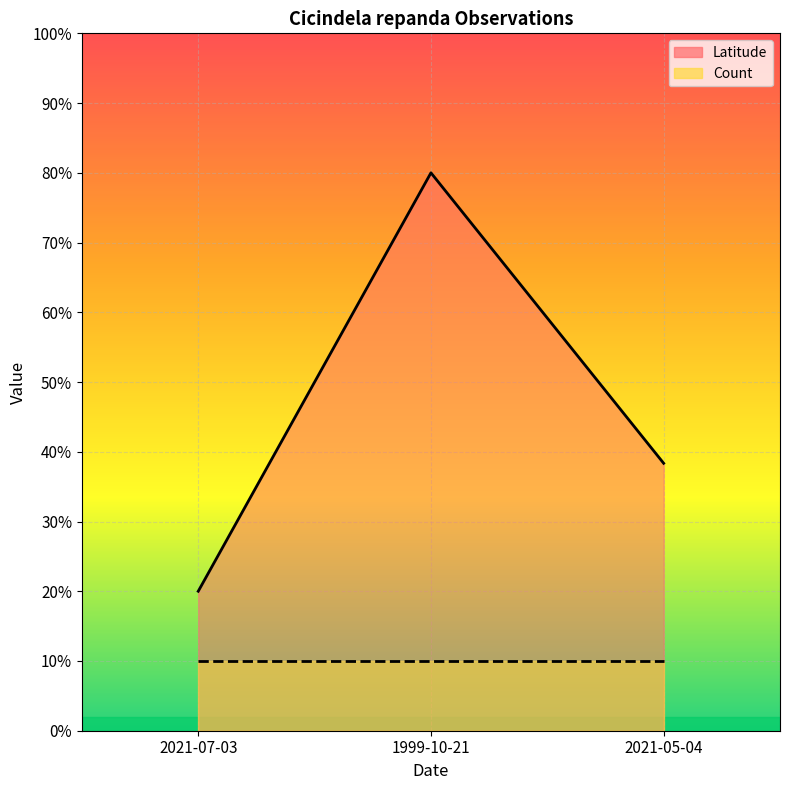

What value does the data have at 2021-05-04?

38.3